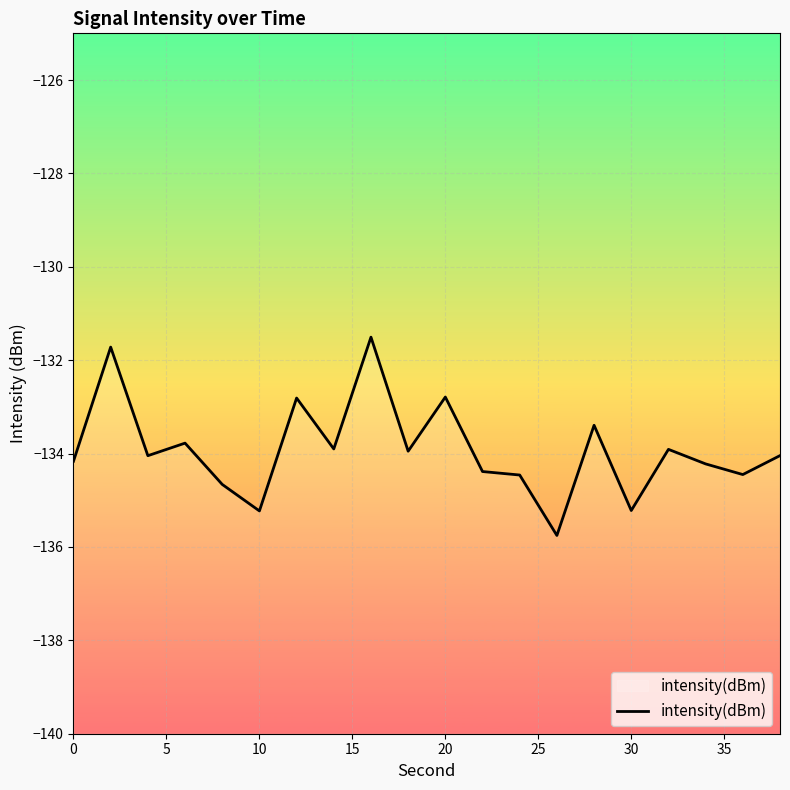

What is the difference between the maximum and minimum values?

4.2